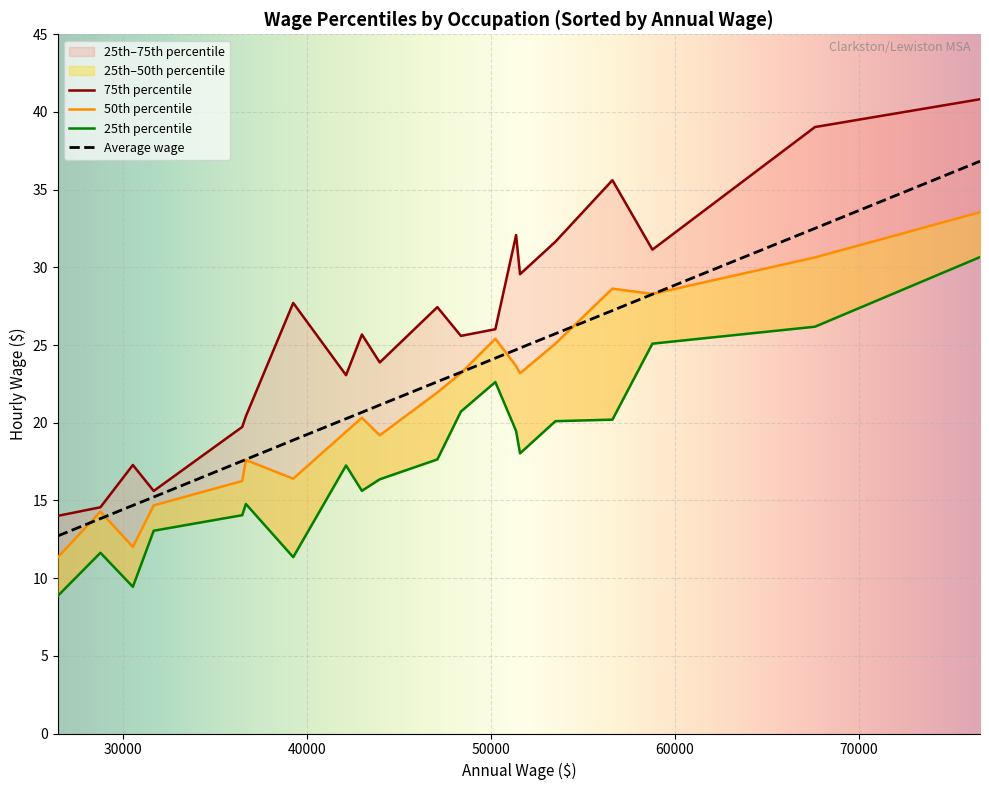

How many lines are shown in the chart?

4